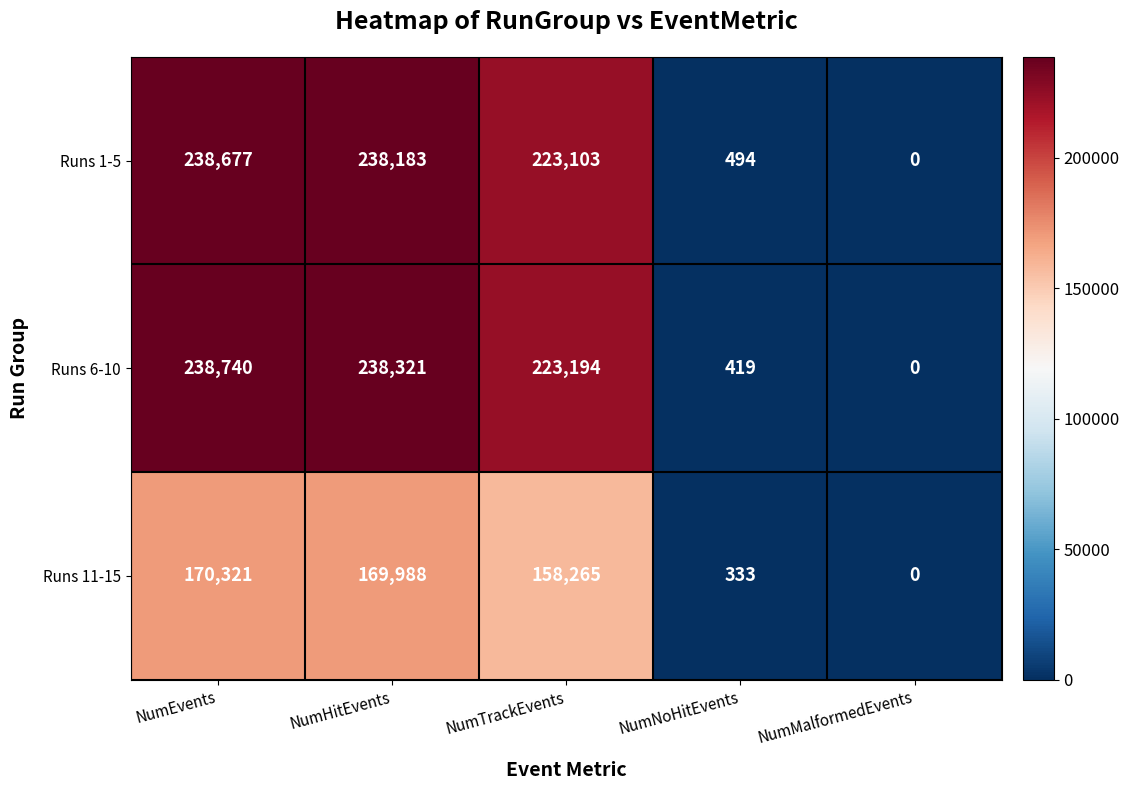

What is the spread (max minus min) of values at NumNoHitEvents?

161